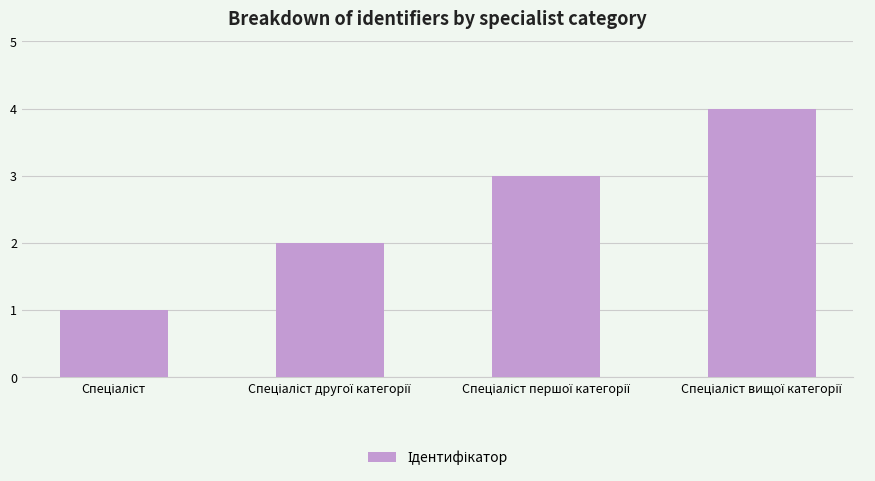

What is the greatest value displayed?

4